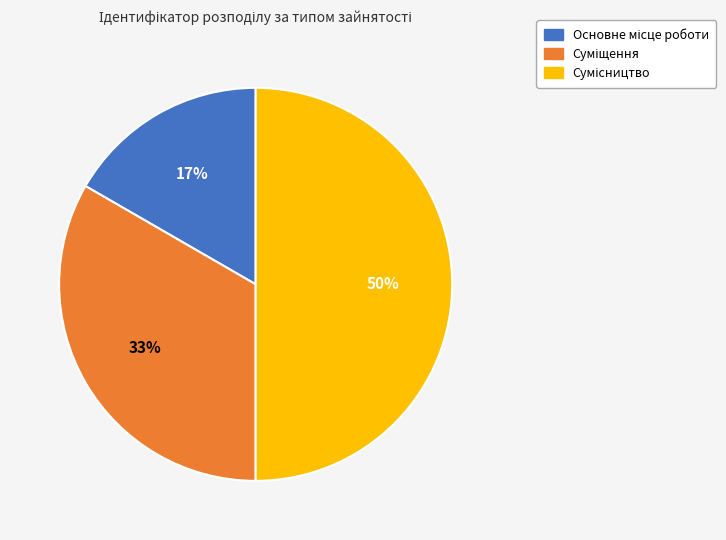

To the nearest percent, what is the average slice percentage?

33%